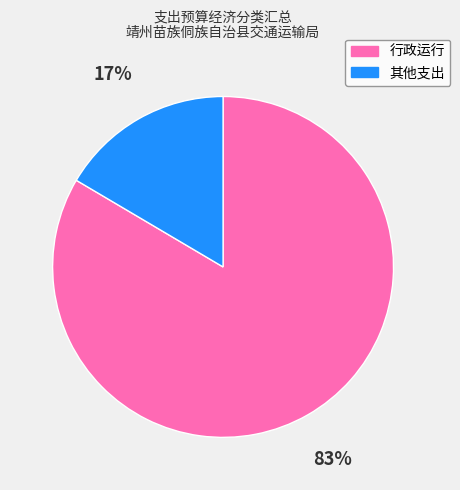

The 其他支出 slice represents 27% of the pie. True or false?

False